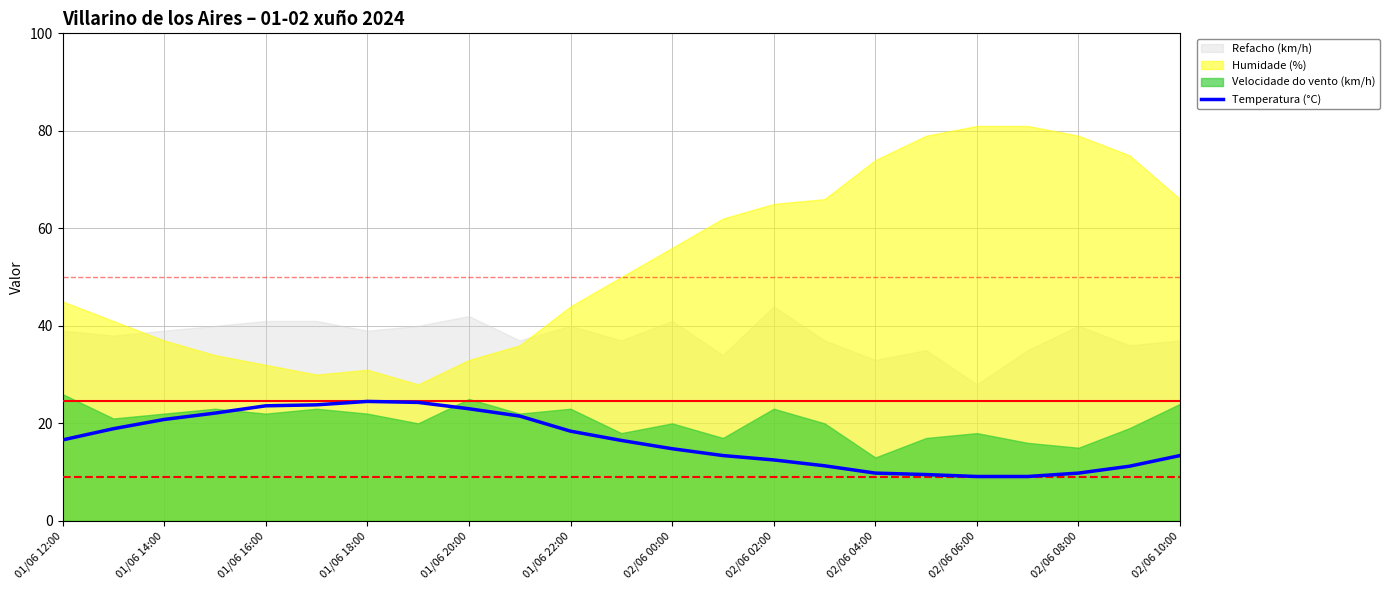

What is the difference between the maximum and second lowest values?

15.4